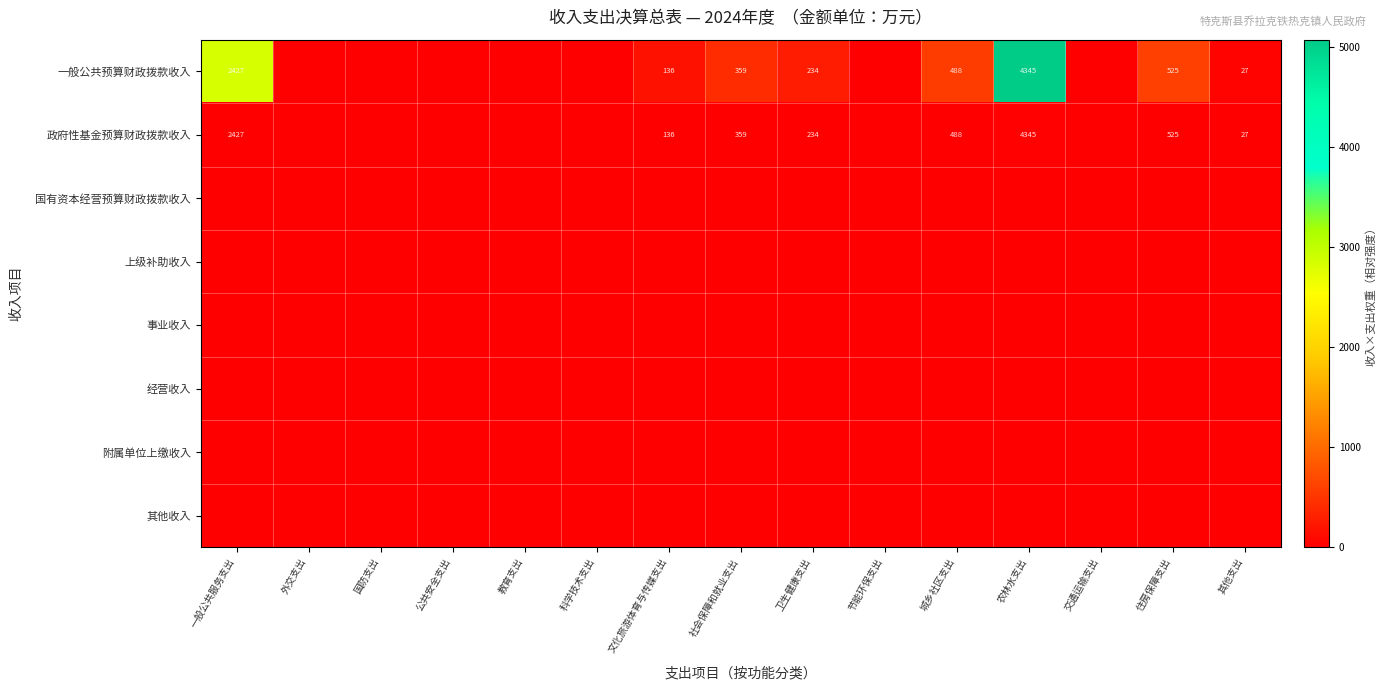

At which category is the sum across all series the highest?

农林水支出